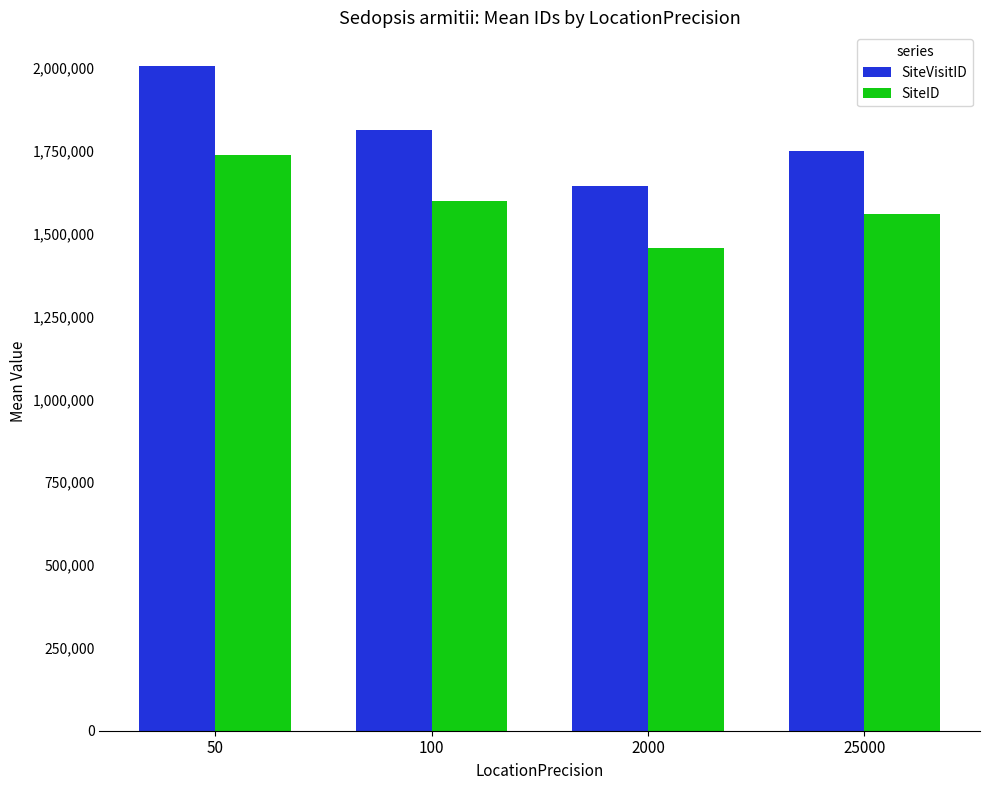

Which label corresponds to the smallest value in the chart?

2000